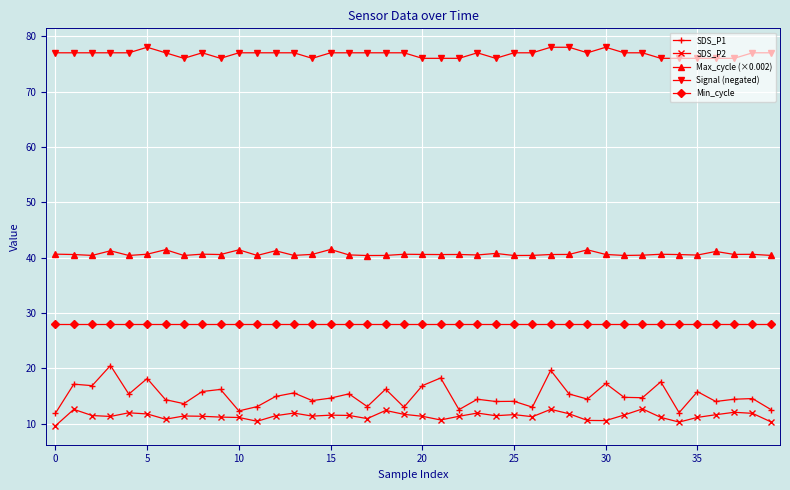

What is the average value of the Signal (negated) series?

76.8